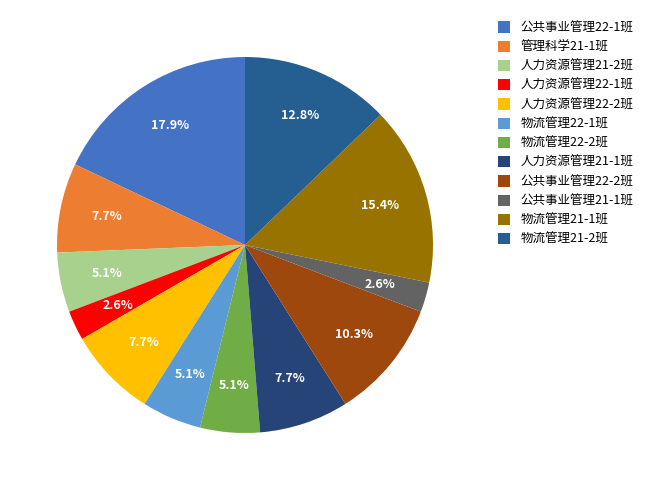

Does any single category account for the majority?

No